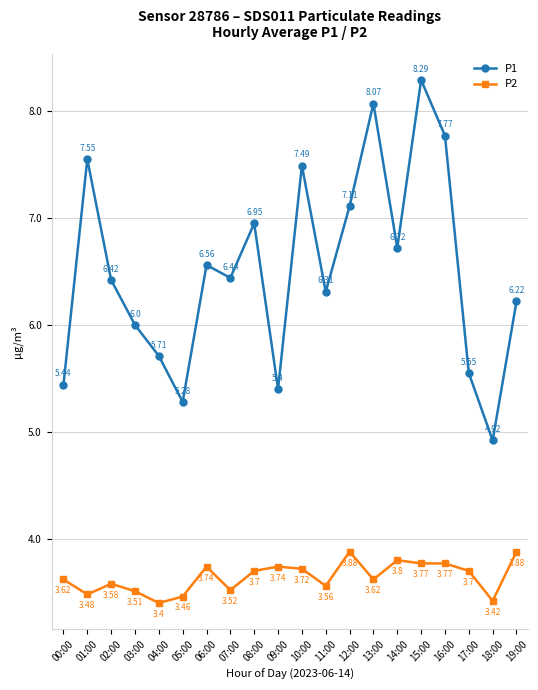

What is the label of the 12th point from the right?

08:00